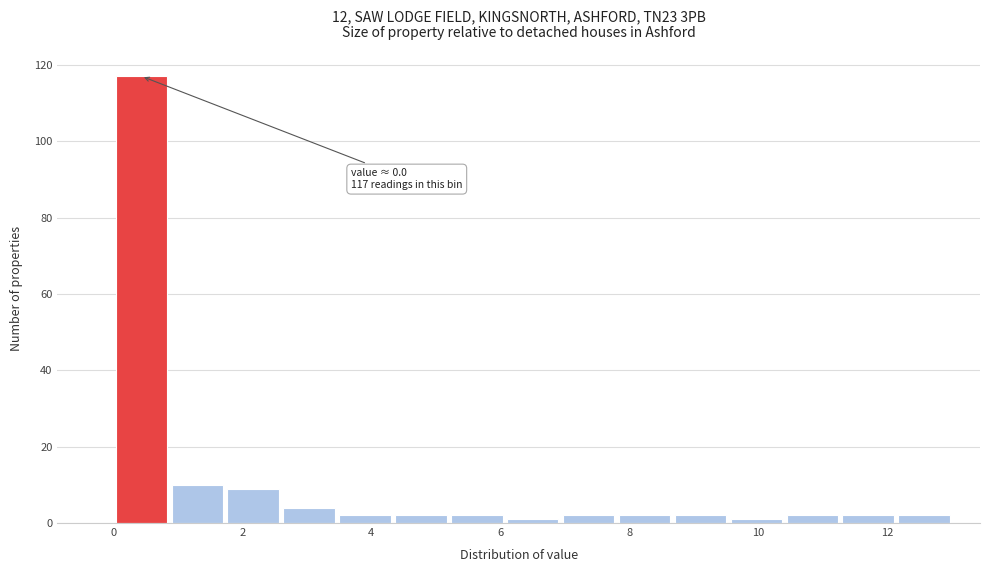

Over which range of the x-axis is the bar tallest?

0.0 to 0.8